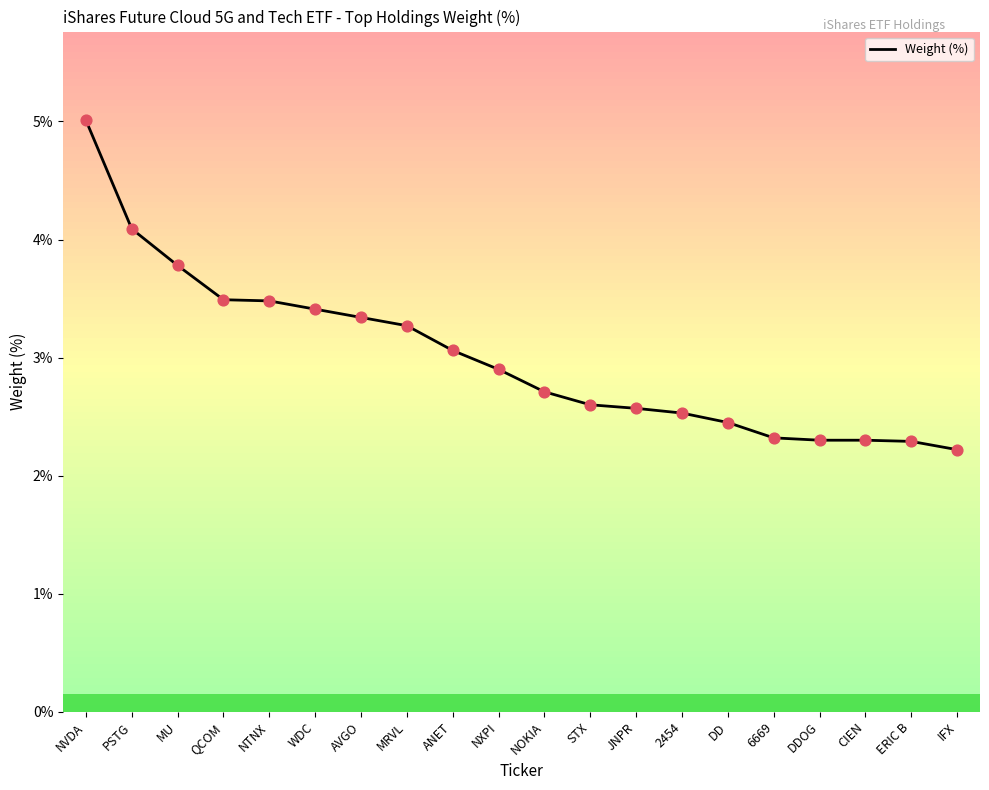

Approximately how many times larger is the value at ANET compared to 2454?

1.2